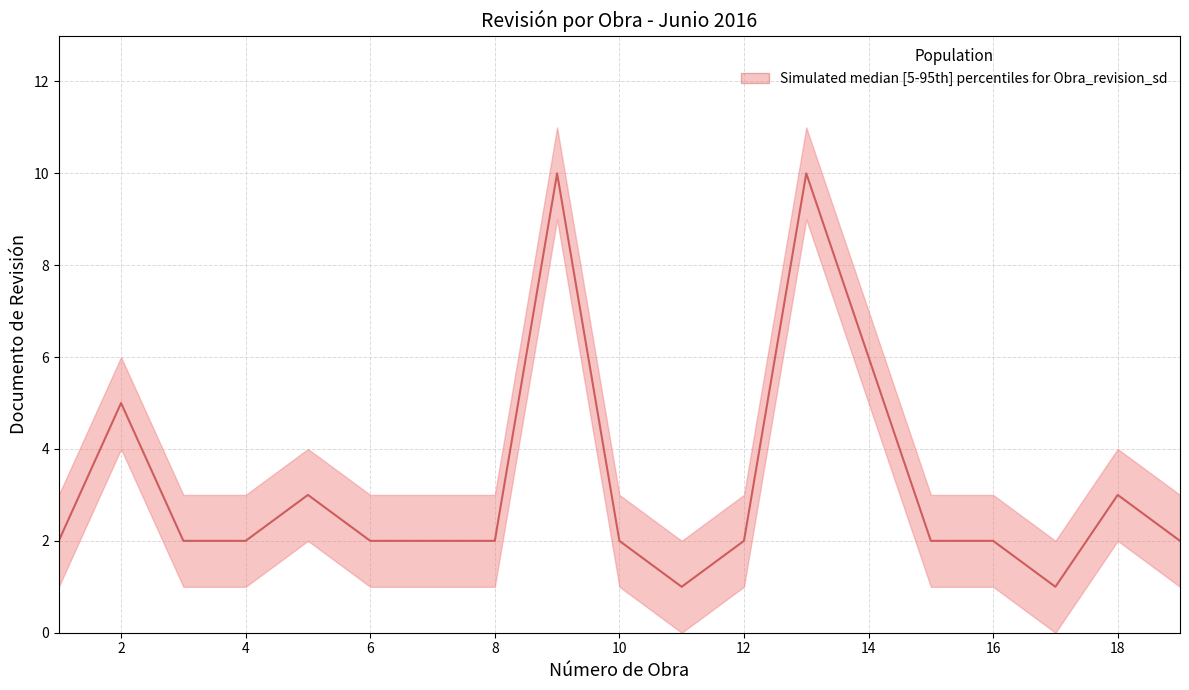

How many interior local peaks (higher than both neighbors) does the data have?

5